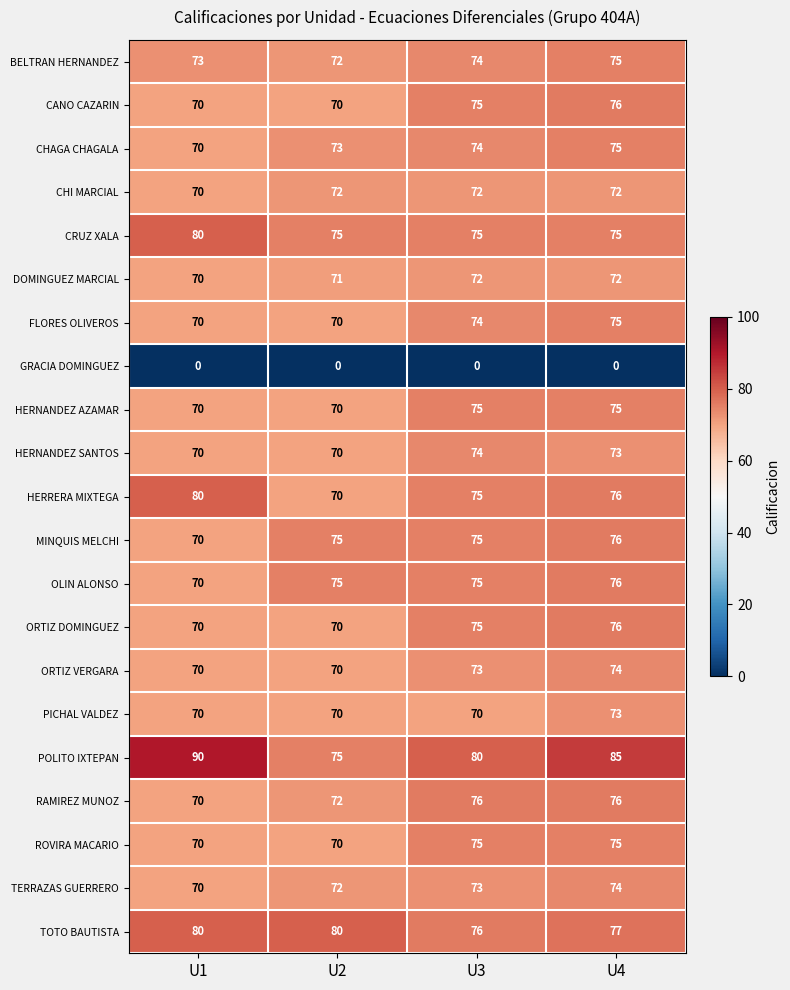

Rank the categories by TERRAZAS GUERRERO value from highest to lowest.

U4, U3, U2, U1